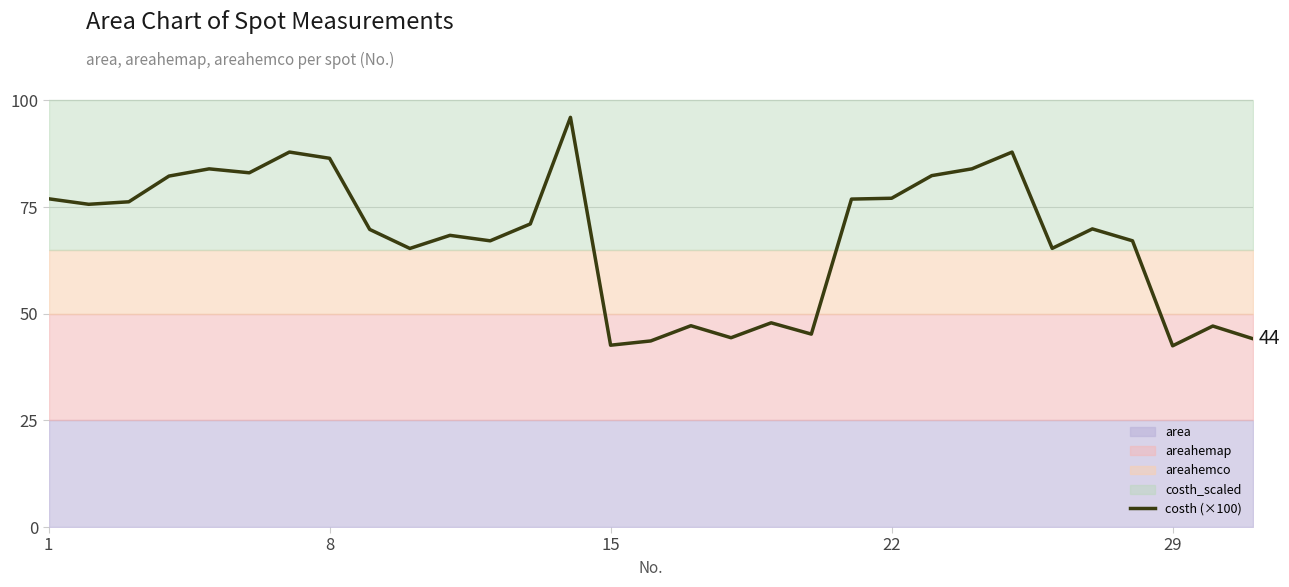

What is the highest value of the costh (×100) series?

96.0